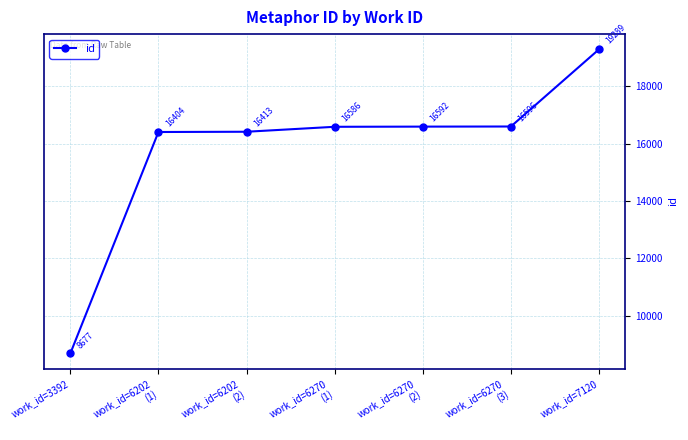

Does the chart display data point markers on the line(s)?

Yes